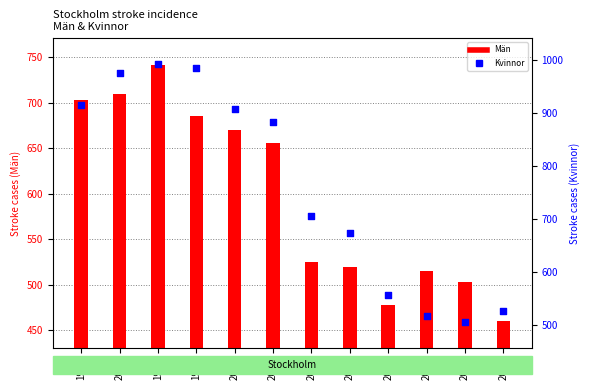

Which series has the largest total across all categories?

Kvinnor